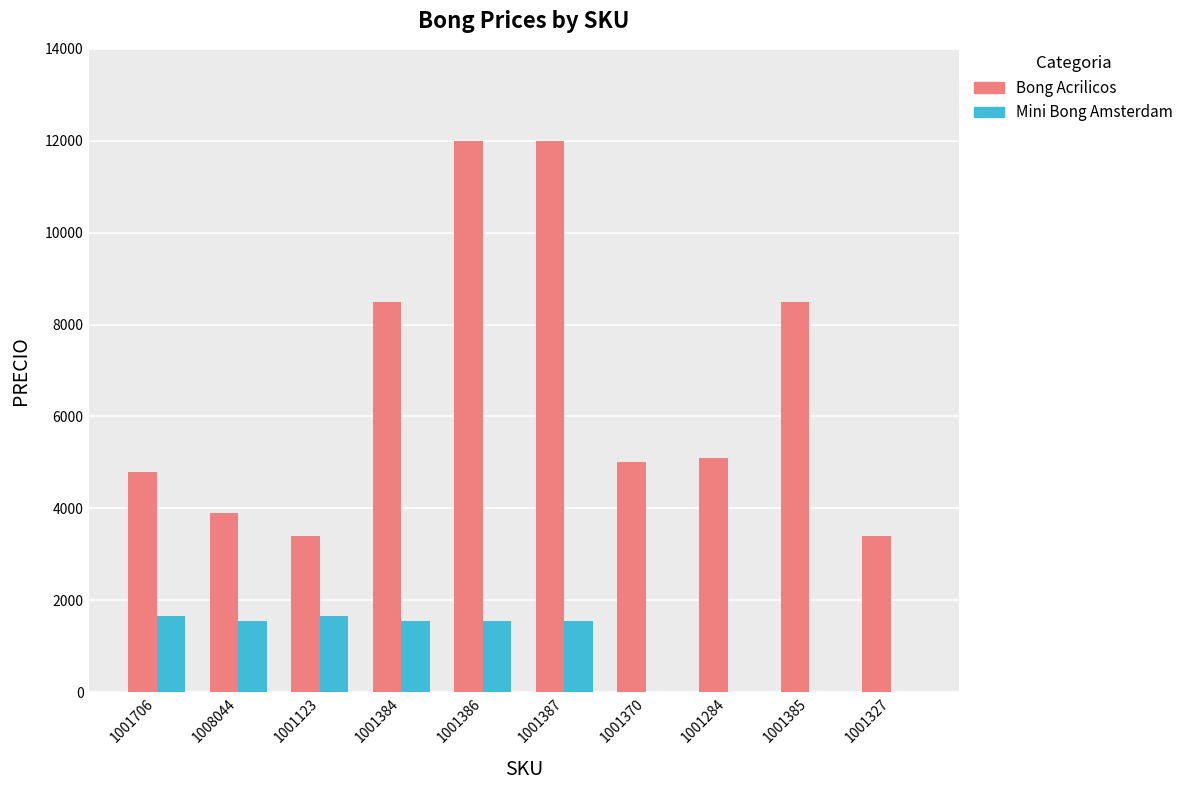

Are the bars grouped side by side (vs. stacked)?

Yes